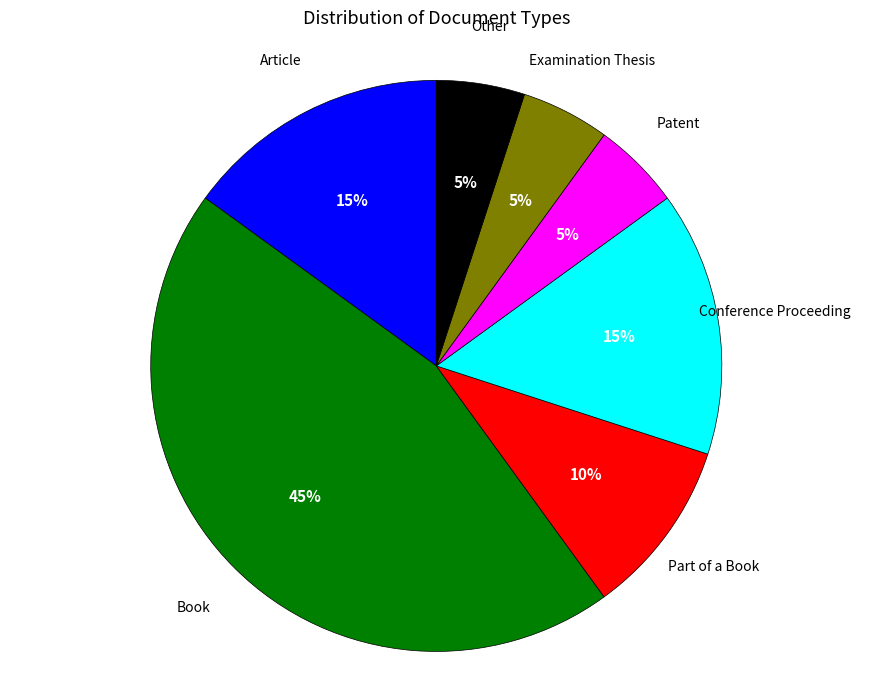

Is there any slice that represents more than half of the pie?

No